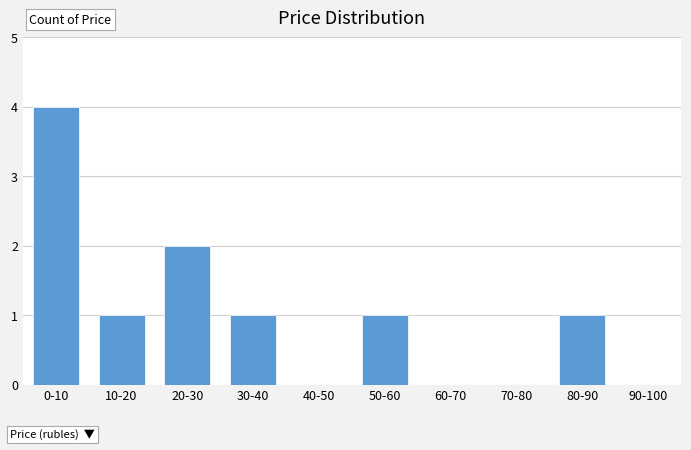

Reading left to right, list all the values displayed in this chart.

0-10=4	10-20=1	20-30=2	30-40=1	40-50=0	50-60=1	60-70=0	70-80=0	80-90=1	90-100=0